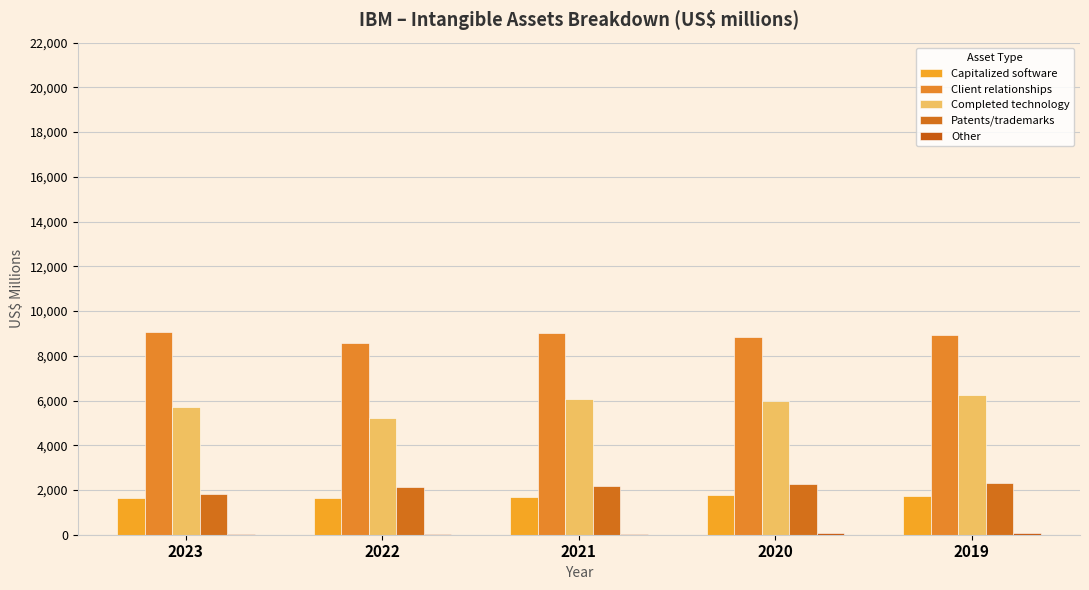

Count the number of categories in the chart.

5